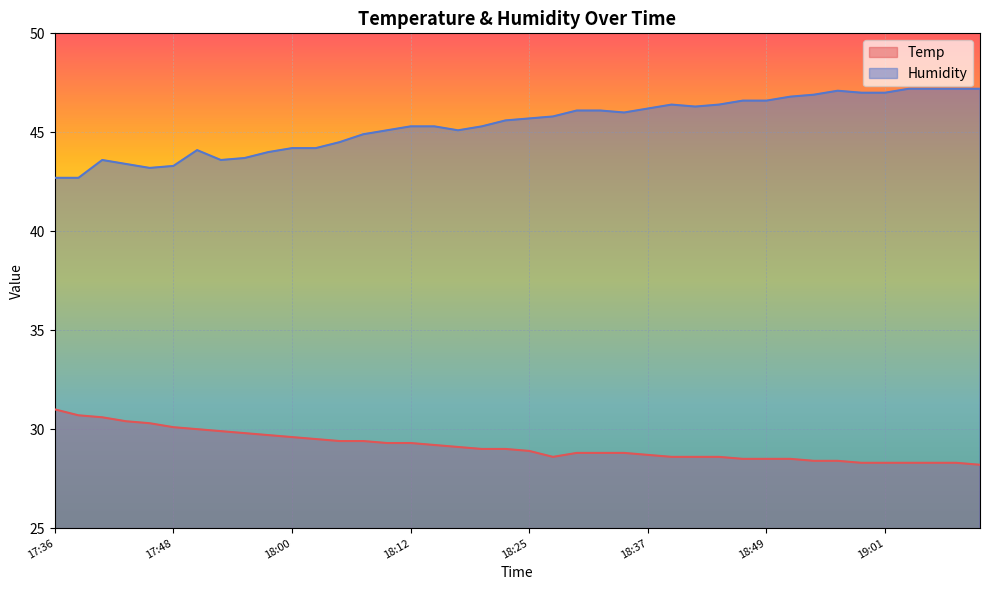

True or false: Temp and Humidity cross at least once.

False